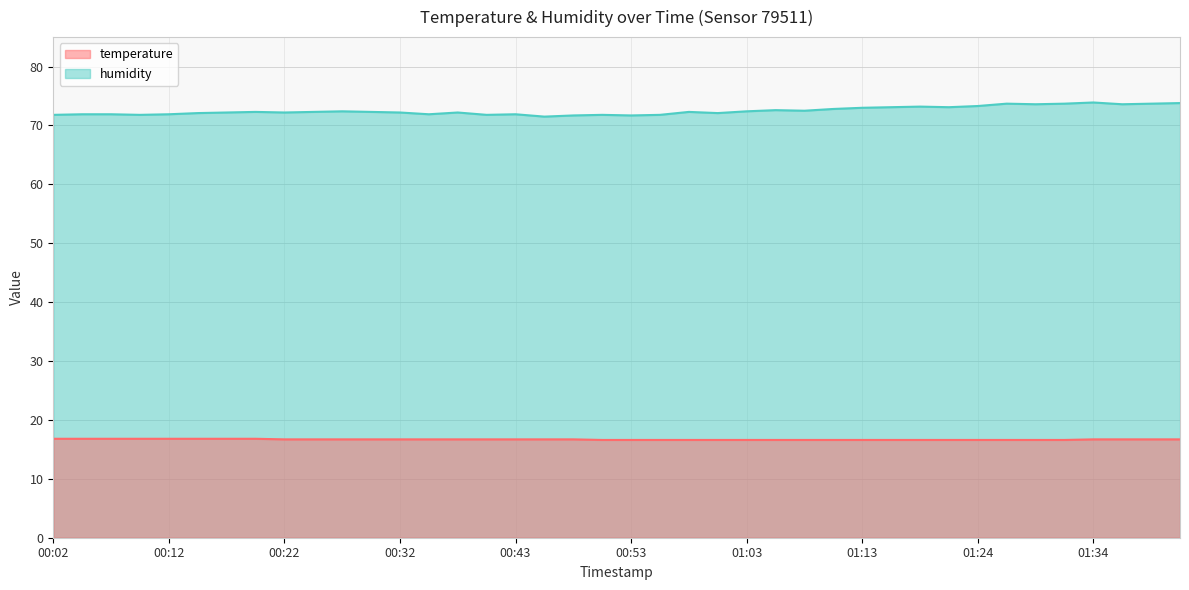

How many lines are shown in the chart?

2